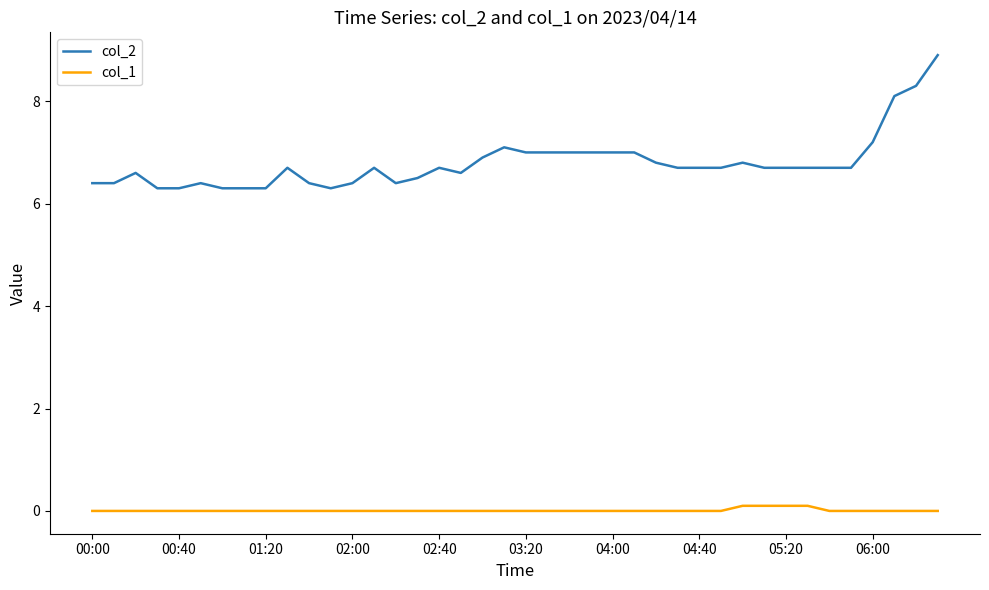

Reading left to right, transcribe all the data shown in this chart.

col_2: 6.4	6.4	6.6	6.3	6.3	6.4	6.3	6.3	6.3	6.7	6.4	6.3	6.4	6.7	6.4	6.5	6.7	6.6	6.9	7.1	7.0	7.0	7.0	7.0	7.0	7.0	6.8	6.7	6.7	6.7	6.8	6.7	6.7	6.7	6.7	6.7	7.2	8.1	8.3	8.9
col_1: 0.0	0.0	0.0	0.0	0.0	0.0	0.0	0.0	0.0	0.0	0.0	0.0	0.0	0.0	0.0	0.0	0.0	0.0	0.0	0.0	0.0	0.0	0.0	0.0	0.0	0.0	0.0	0.0	0.0	0.0	0.1	0.1	0.1	0.1	0.0	0.0	0.0	0.0	0.0	0.0